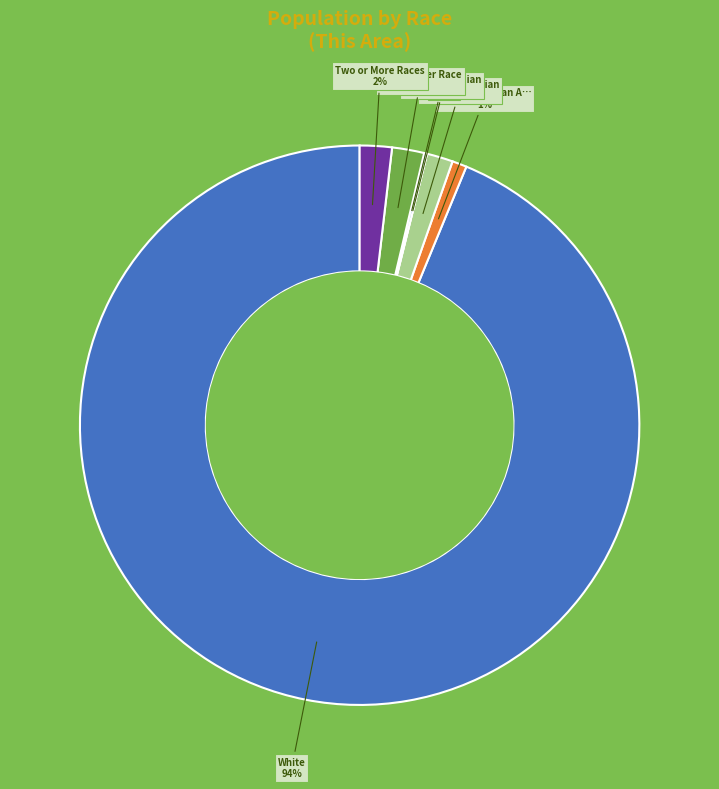

Is there a majority slice in this chart?

Yes